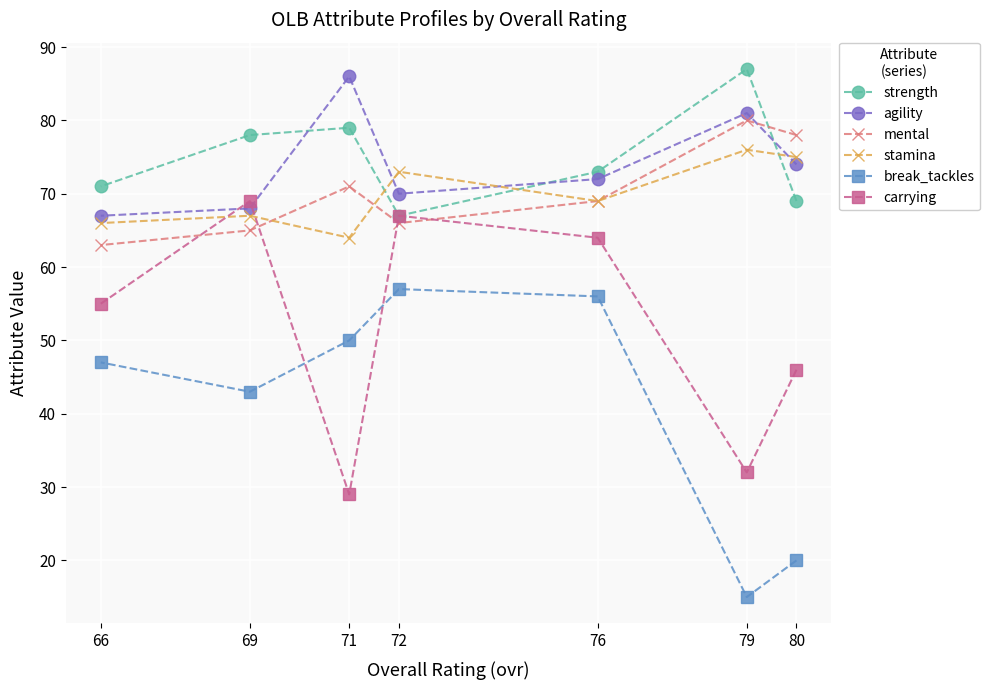

Which series has the largest total across all categories?

strength